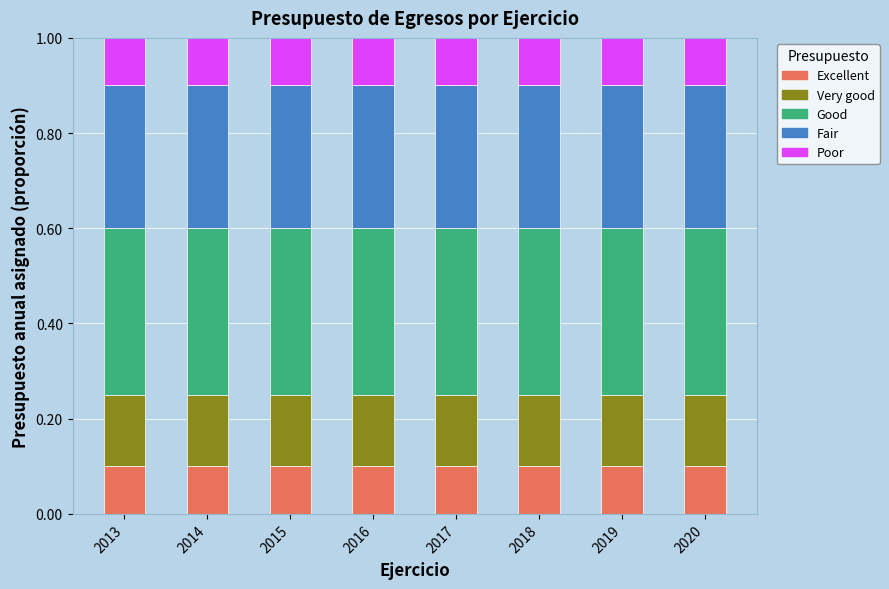

What is the total value across all series at 2014?

1.0